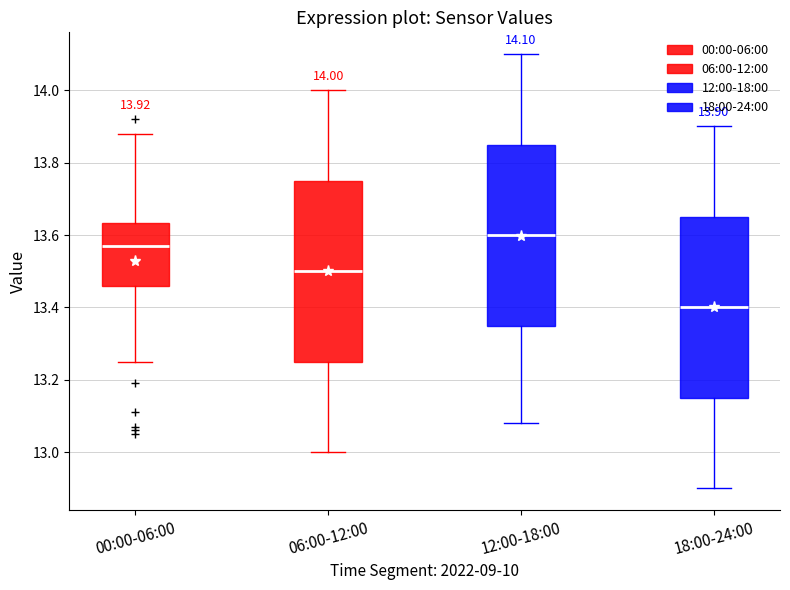

Which box has the highest median line?

12:00-18:00